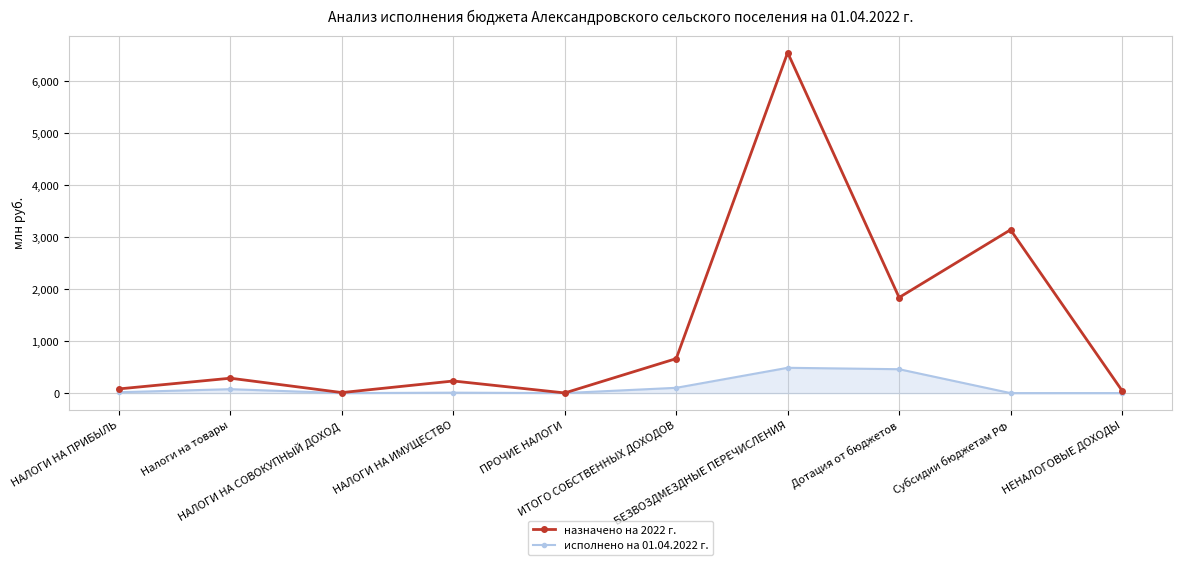

Where does the назначено на 2022 г. series first go above 286?

Налоги на товары